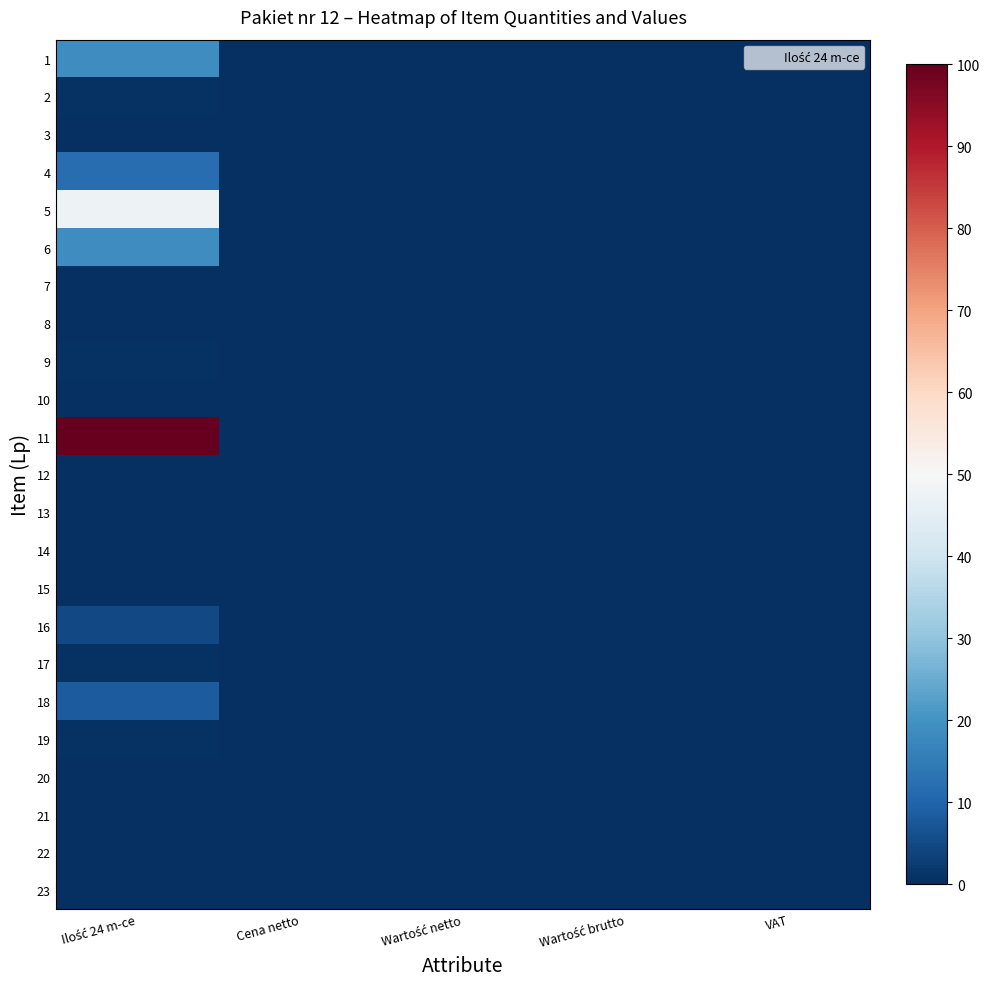

At which category does the chart reach its peak across all series?

Ilość 24 m-ce